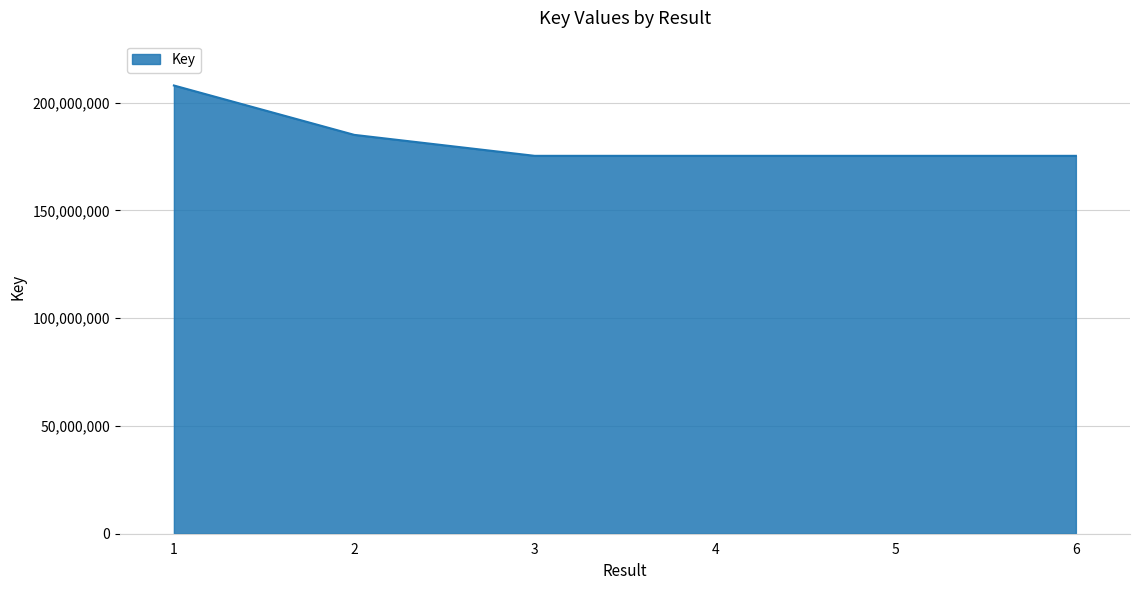

What is the difference between the values at 5 and 3?

1917